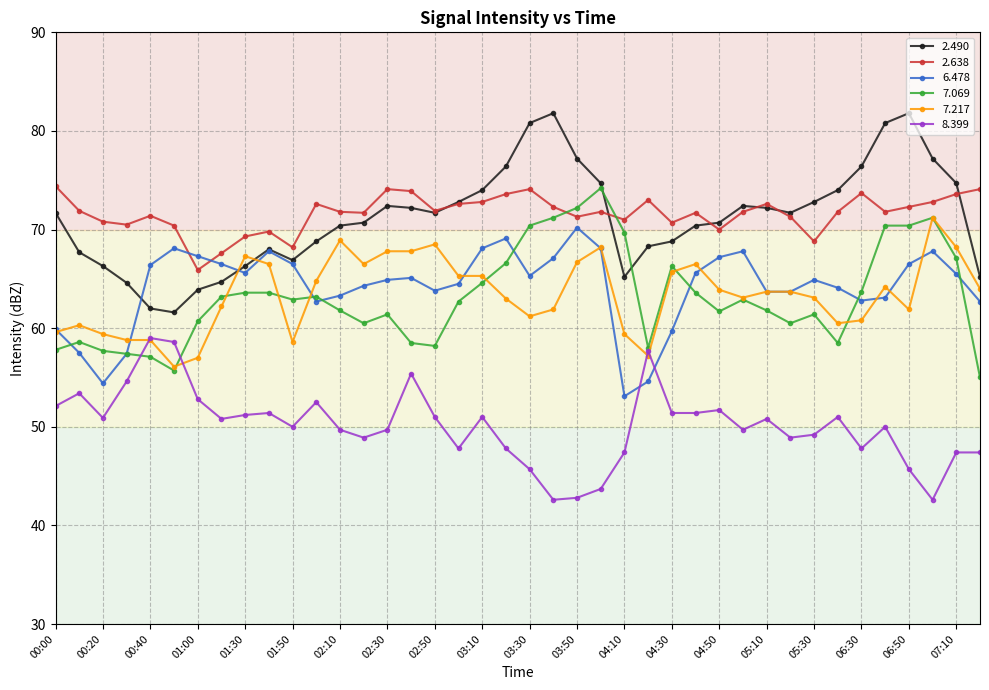

True or false: 7.069 has more than 0 points higher than both neighbors.

True